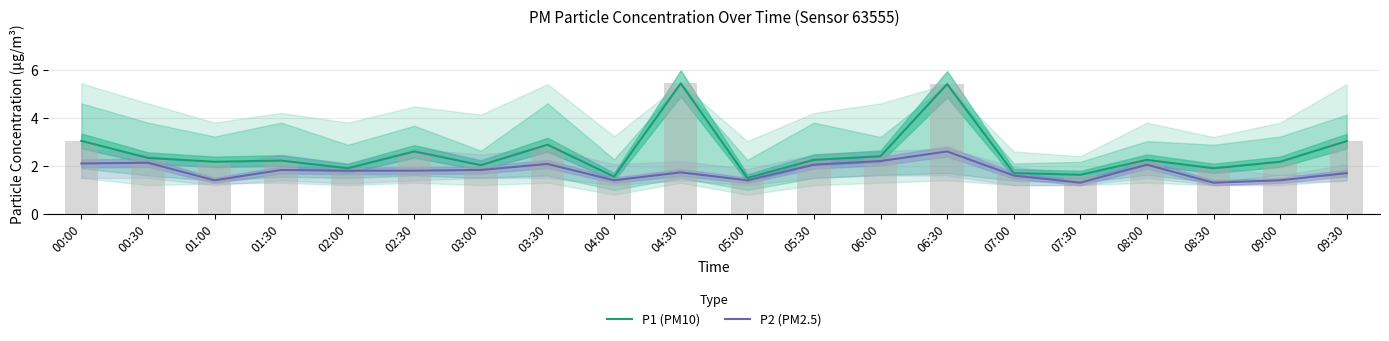

Rank the categories by P1 (PM10) value from lowest to highest.

05:00, 04:00, 07:30, 07:00, 02:00, 08:30, 03:00, 01:00, 09:00, 01:30, 05:30, 08:00, 00:30, 06:00, 02:30, 03:30, 09:30, 00:00, 06:30, 04:30